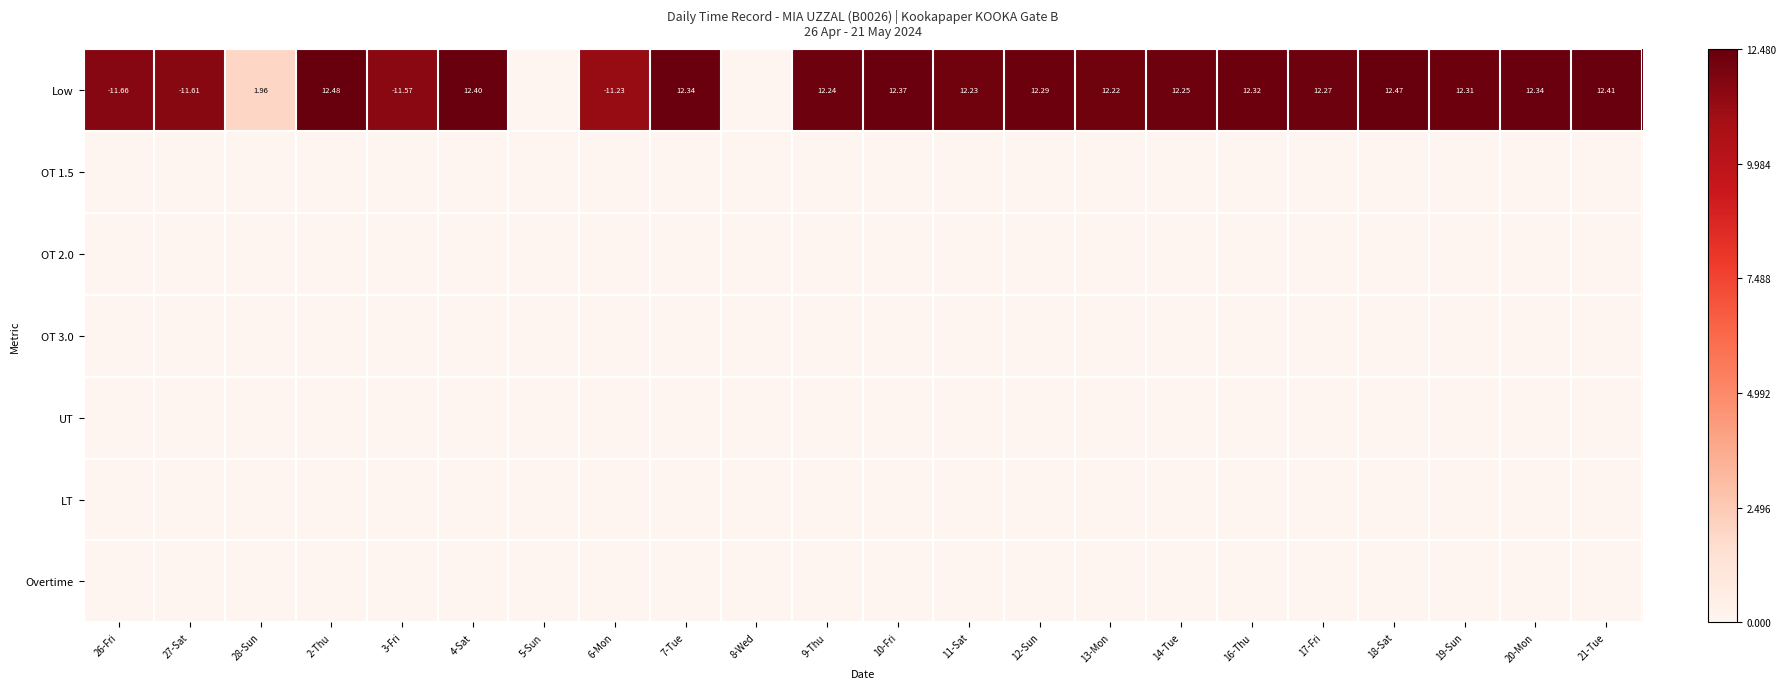

Rank the categories by Overtime value from lowest to highest.

26-Fri, 27-Sat, 28-Sun, 2-Thu, 3-Fri, 4-Sat, 5-Sun, 6-Mon, 7-Tue, 8-Wed, 9-Thu, 10-Fri, 11-Sat, 12-Sun, 13-Mon, 14-Tue, 16-Thu, 17-Fri, 18-Sat, 19-Sun, 20-Mon, 21-Tue